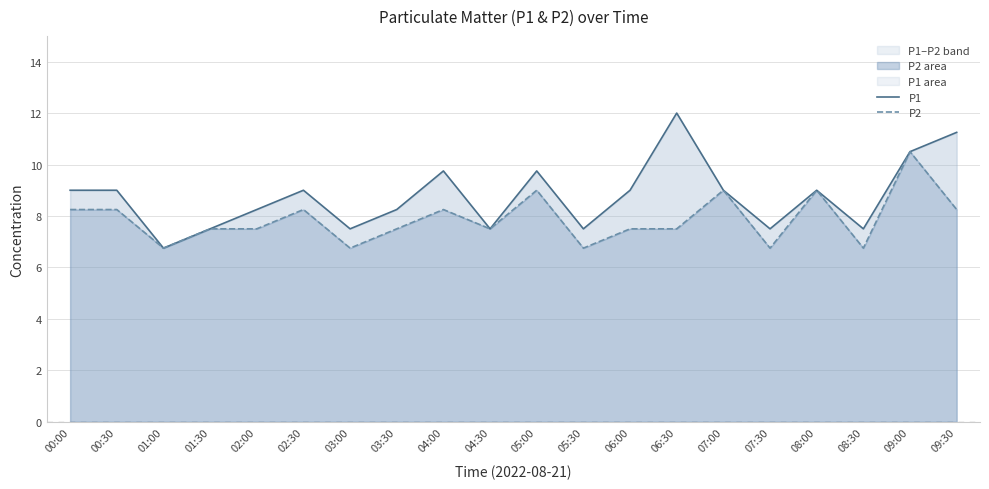

How many lines are shown in the chart?

2